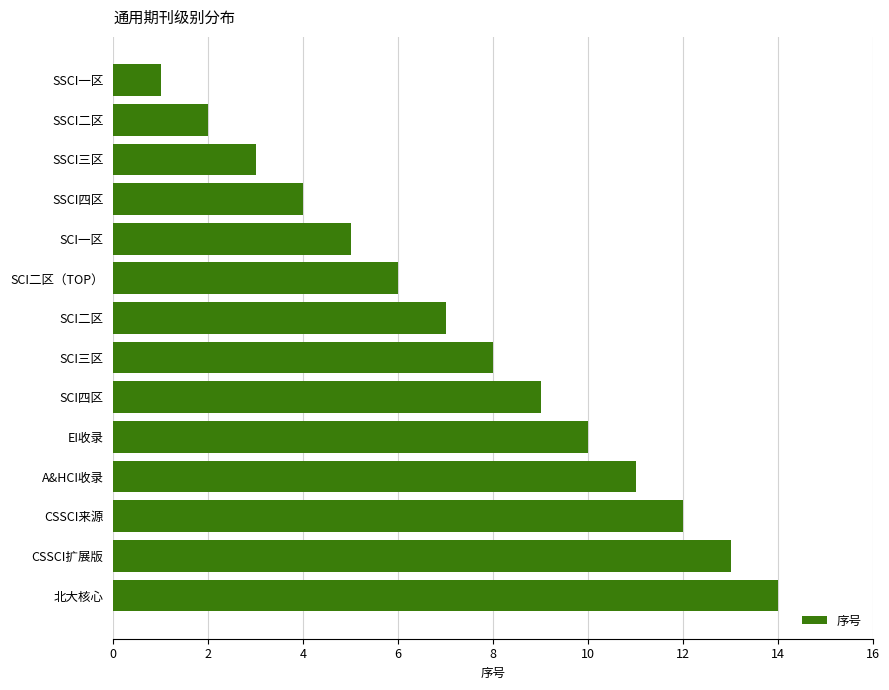

What is the average value?

8